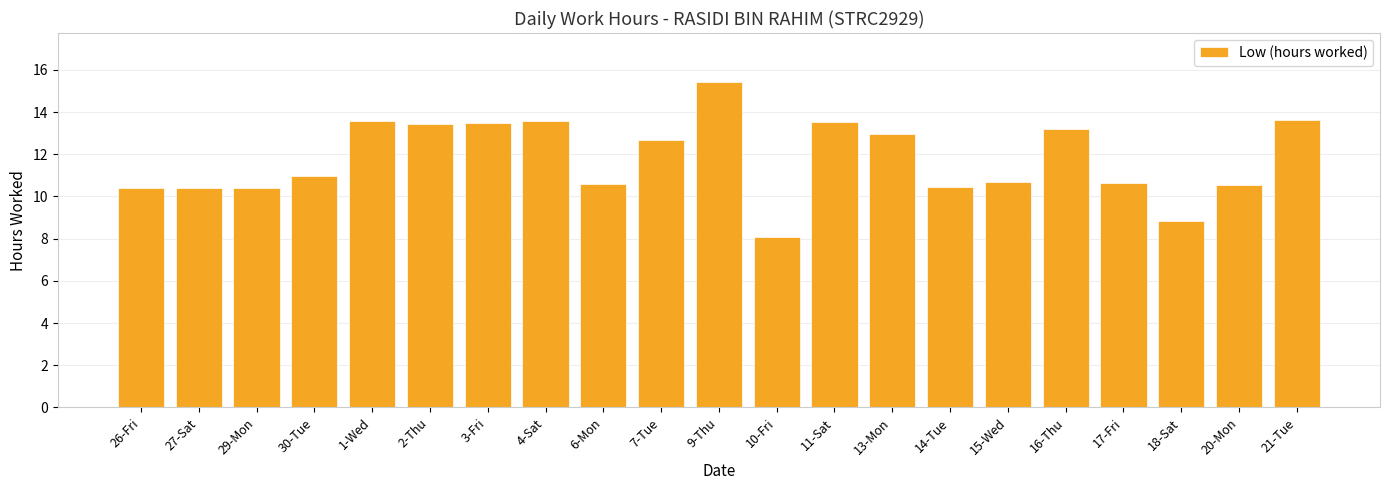

What value does the data have at 7-Tue?

12.7